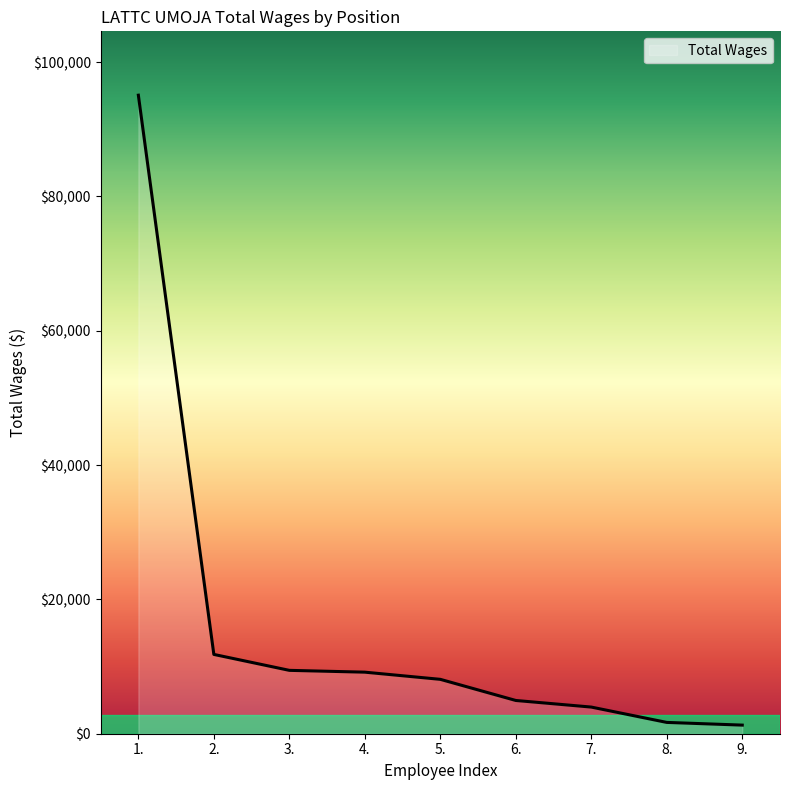

Is it true that the value at 5. is 8097?

True